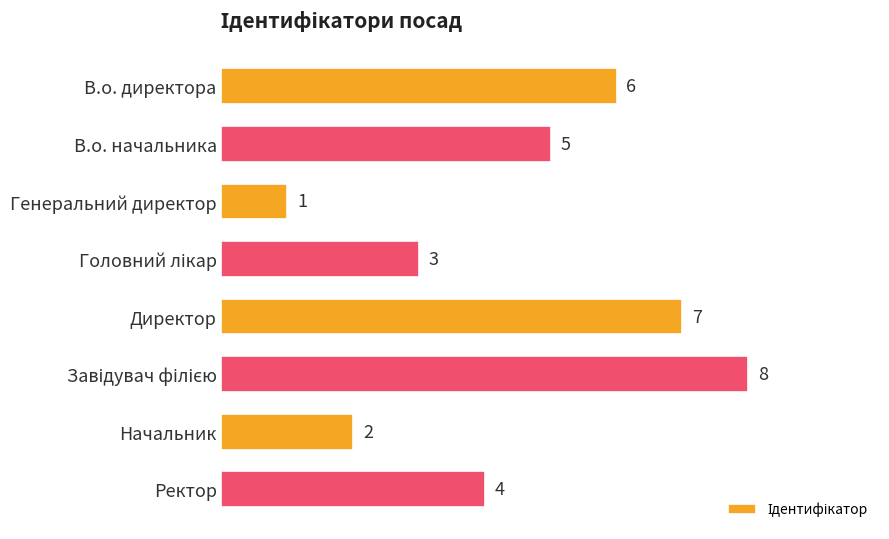

Reading top to bottom, what are all the values shown in this chart?

6	5	1	3	7	8	2	4